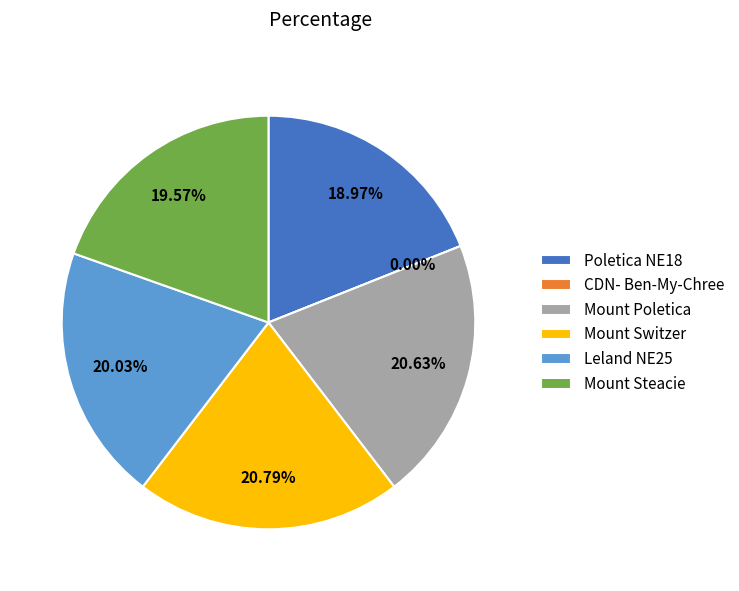

The Poletica NE18 slice represents 19% of the pie. True or false?

True